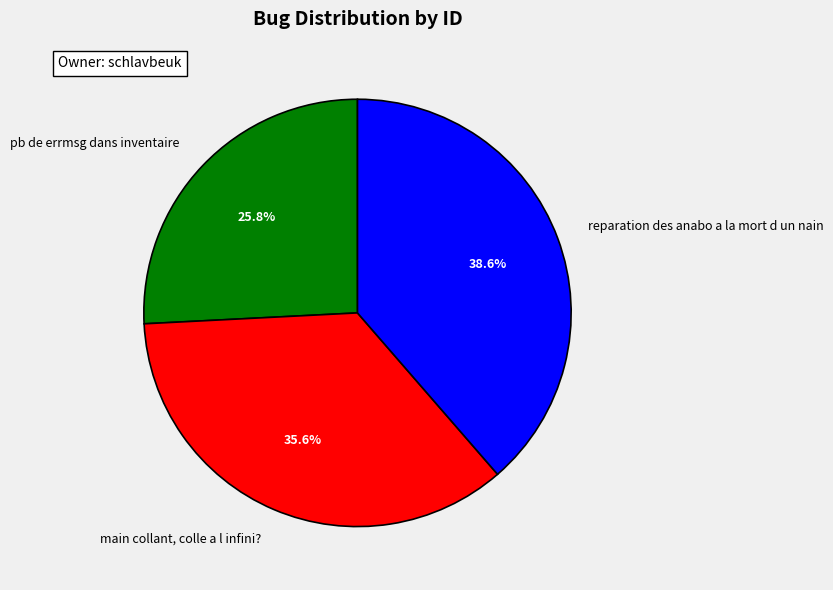

Between reparation des anabo a la mort d un nain and main collant, colle a l infini?, which is larger?

reparation des anabo a la mort d un nain